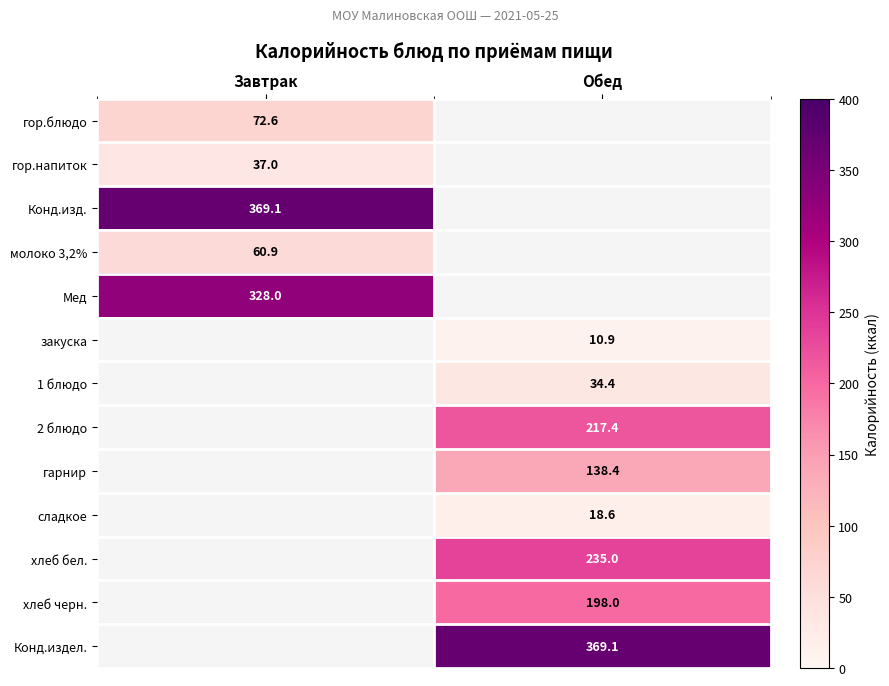

What is the minimum value shown in the chart?

10.9